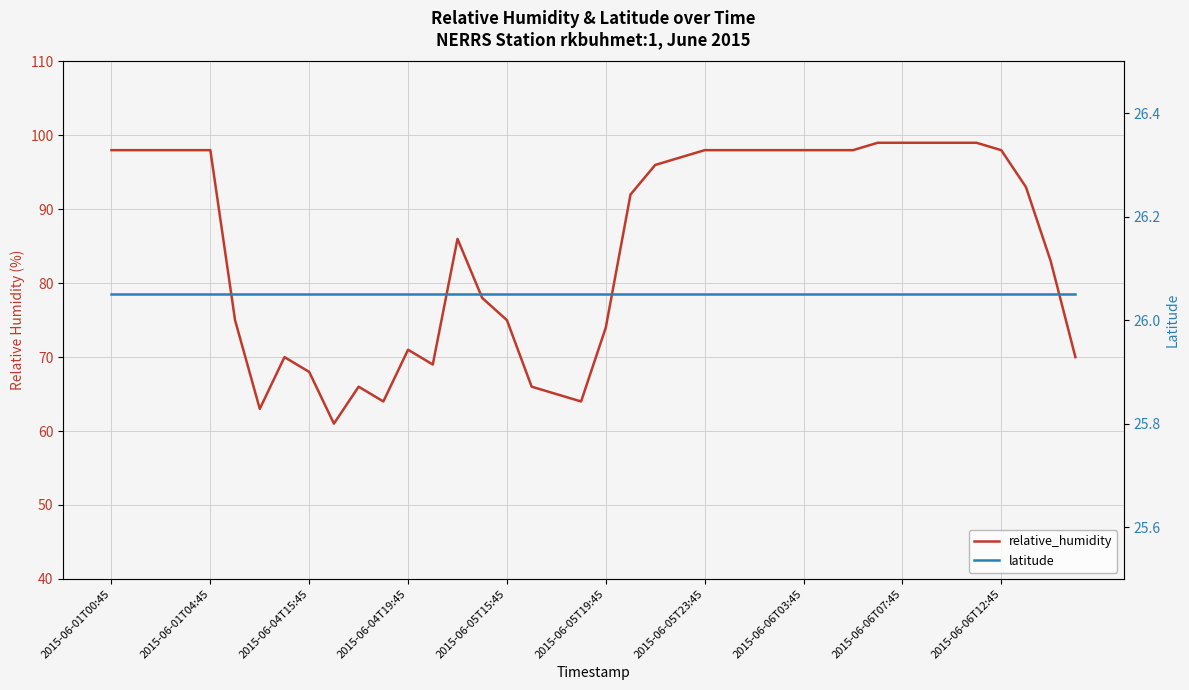

What is the minimum value for latitude?

26.1